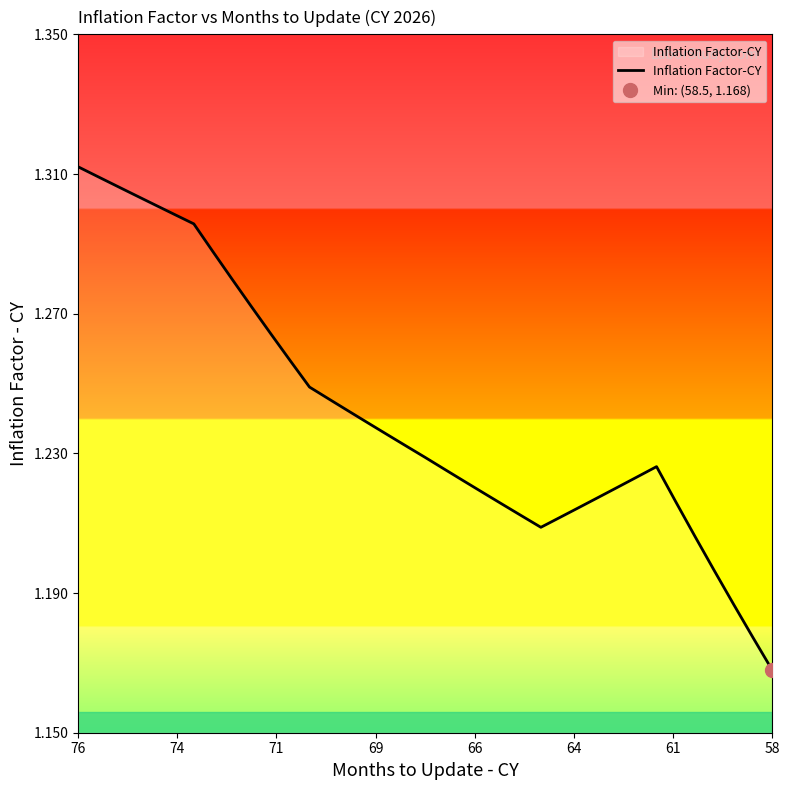

What is the difference between the maximum and minimum values?

0.1